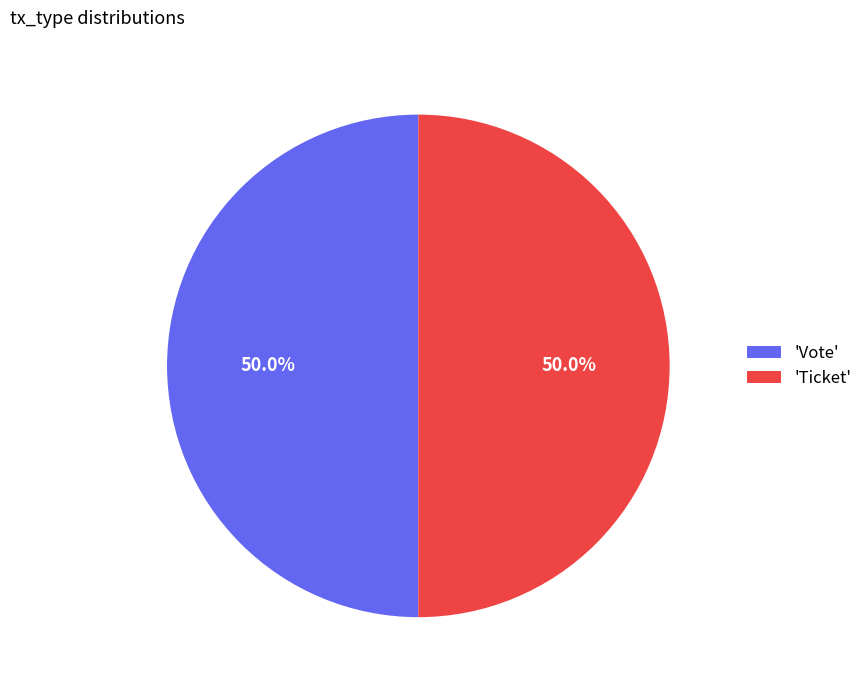

Approximately how many times larger is the value at 'Vote' compared to 'Ticket'?

1.0